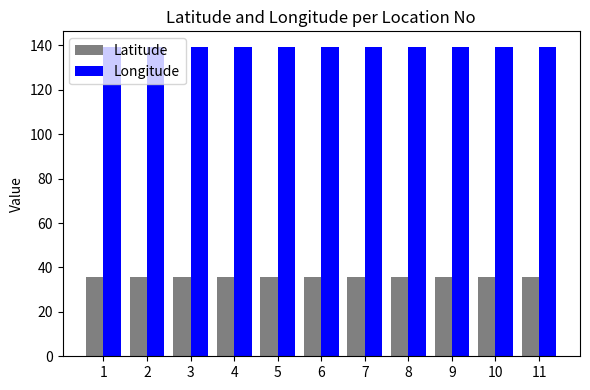

Is it true that Longitude equals 139.4 at 11?

True